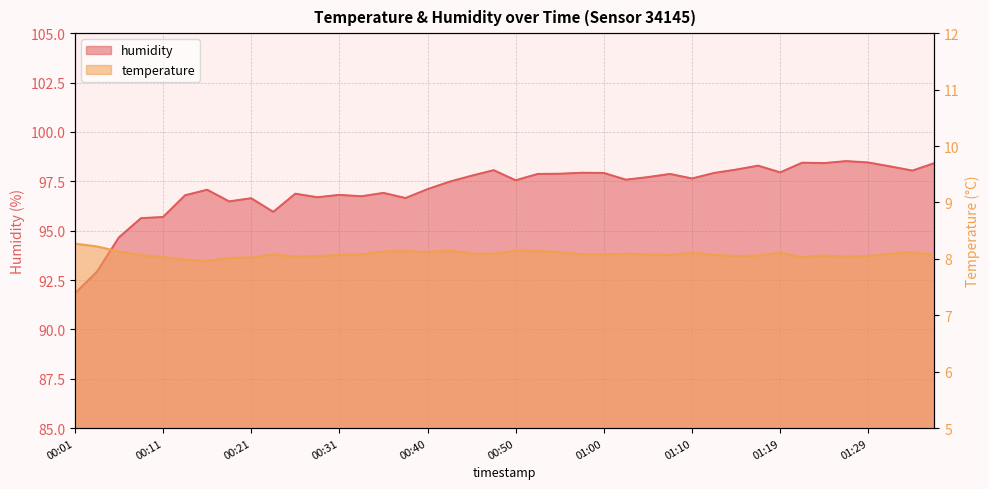

What is the sum of all humidity values?

3885.5